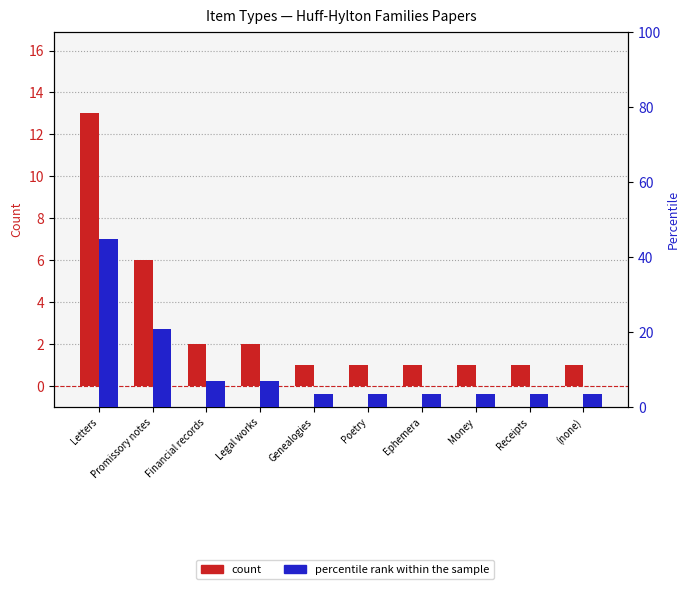

What is the label of the 3rd bar from the right?

Money